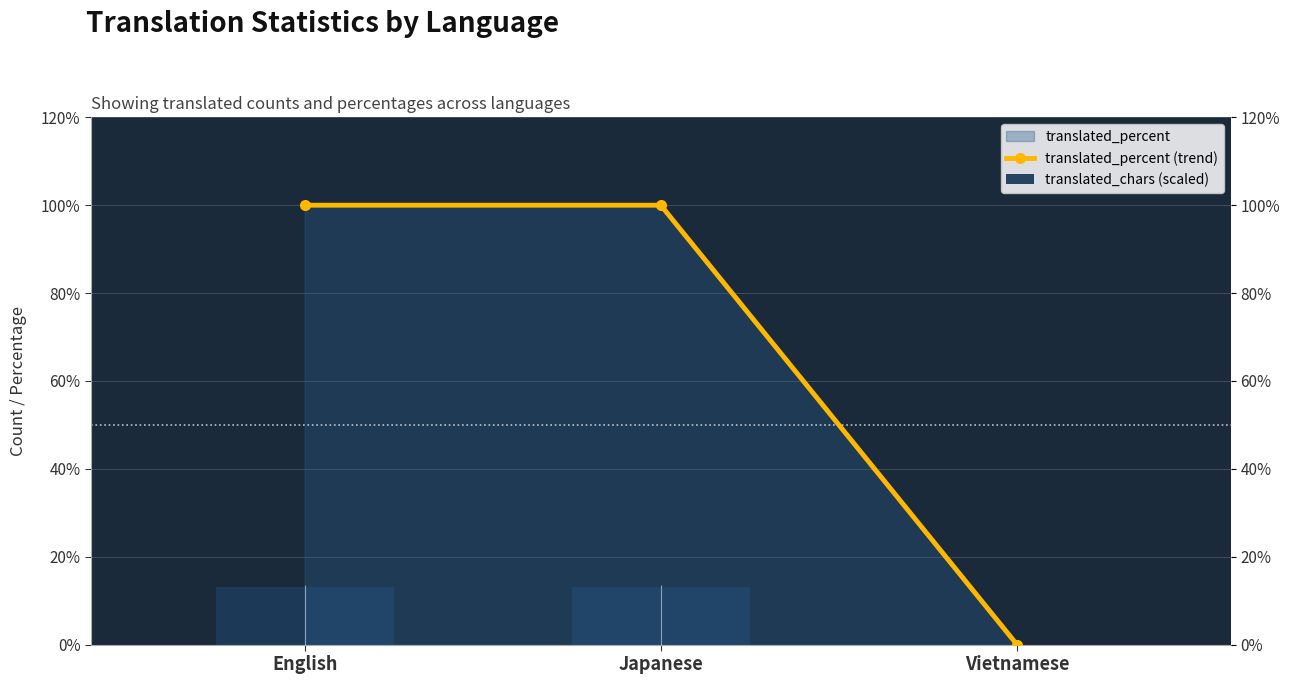

Which series has the largest total across all categories?

translated_percent (trend)